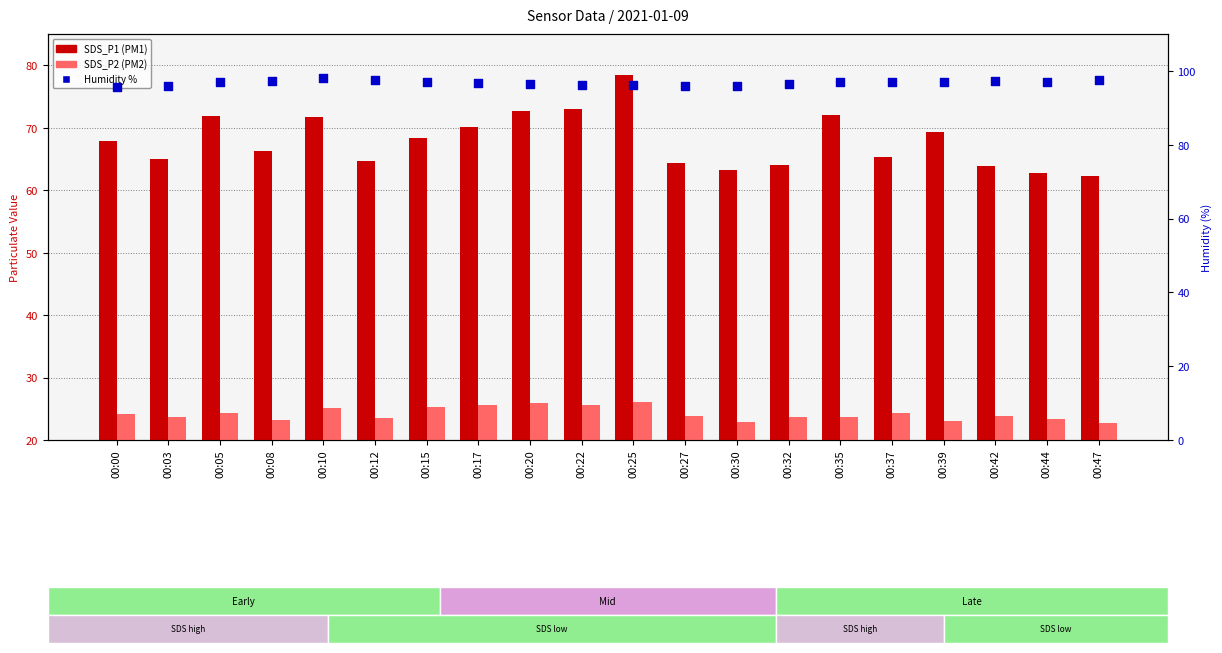

At which category is the sum across all series the highest?

00:25